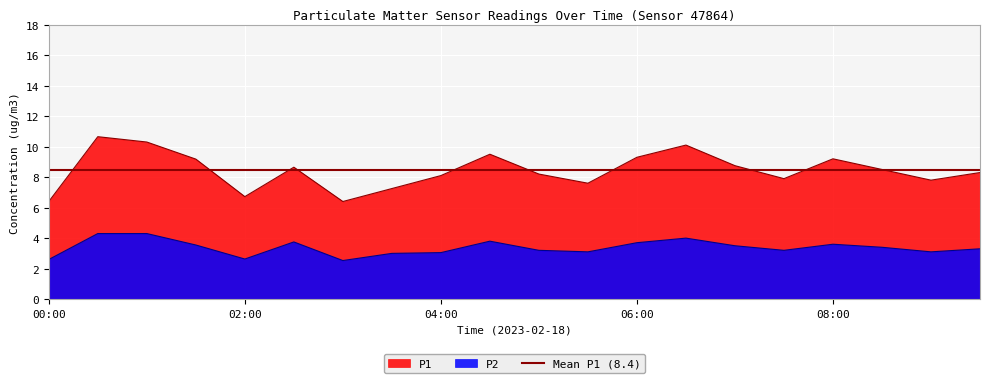

What is the total value across all series at 01:00?

14.6